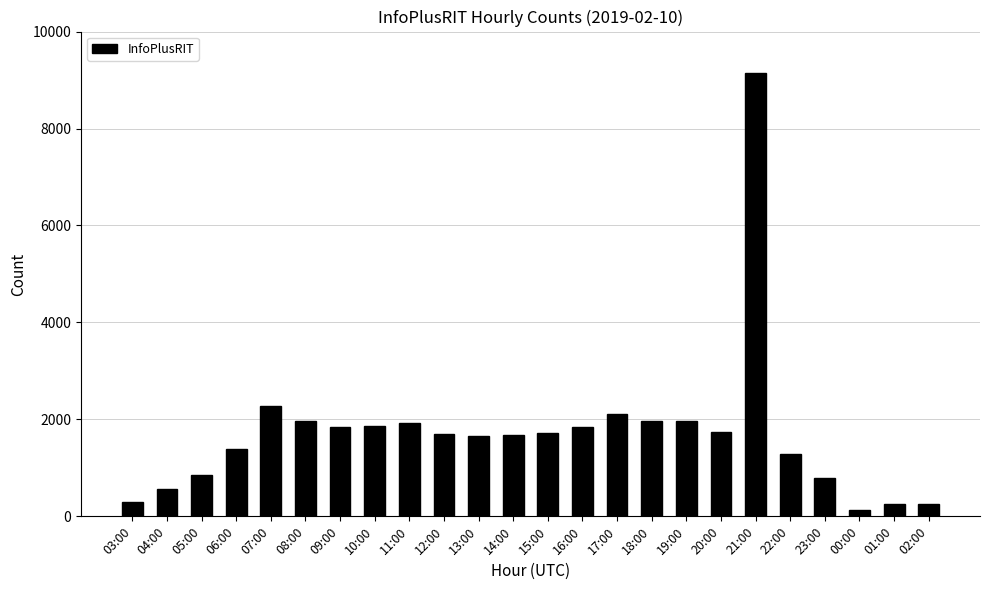

The chart shows a value of 810 at 22:00. True or false?

False